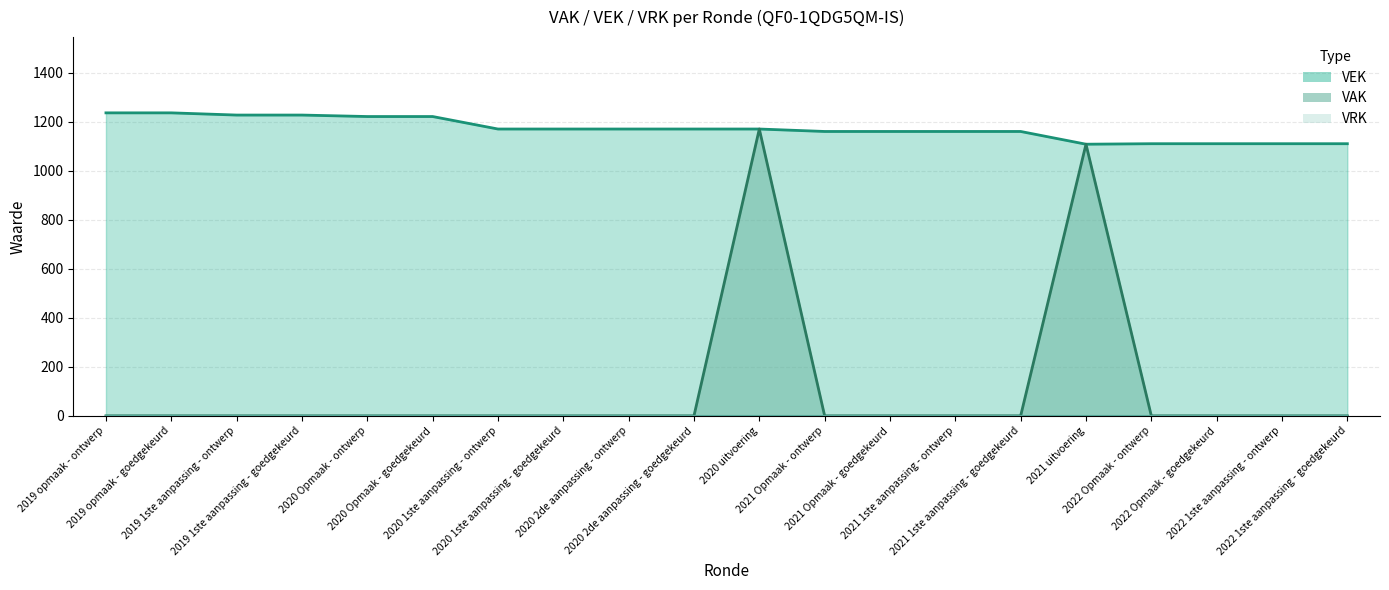

Which category has the highest value across all series?

2019 opmaak - ontwerp